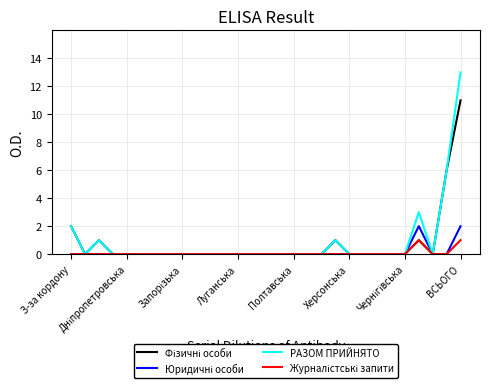

What is the maximum value shown in the chart?

13